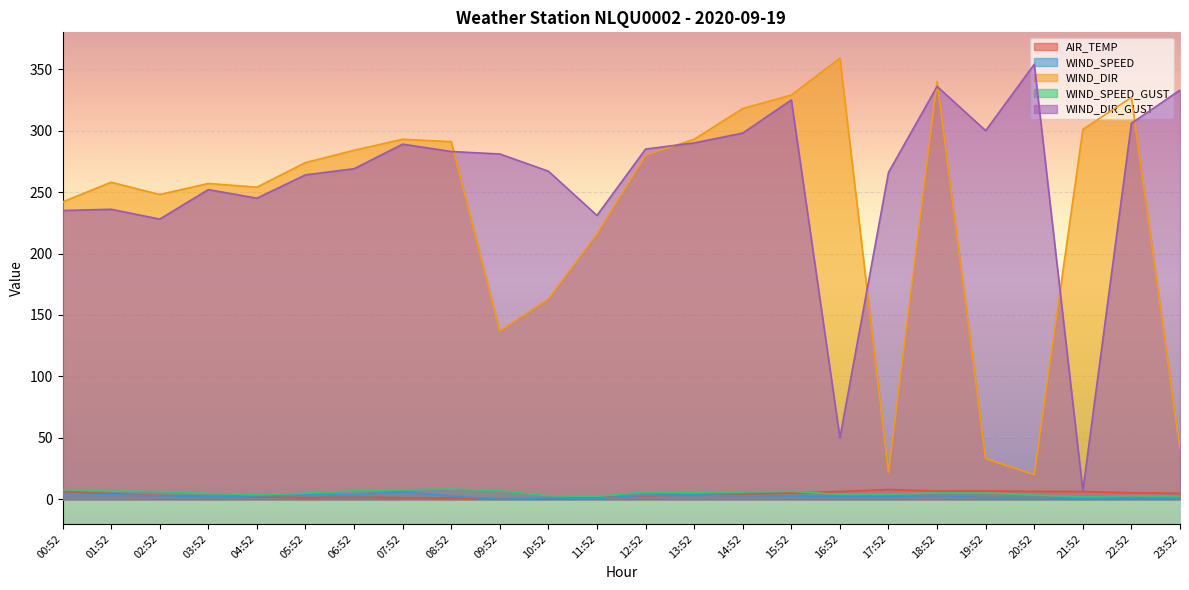

What is the total value across all series at 20:52?

385.3